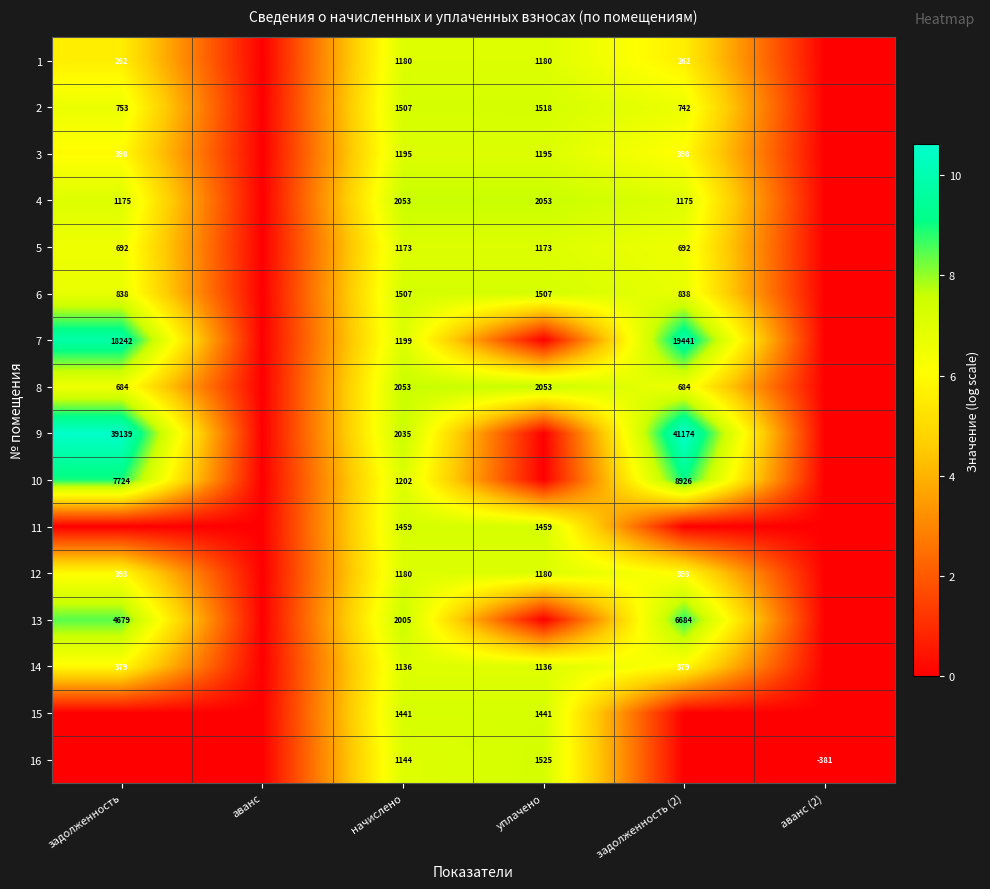

At how many categories does at least one series exceed 4?

4